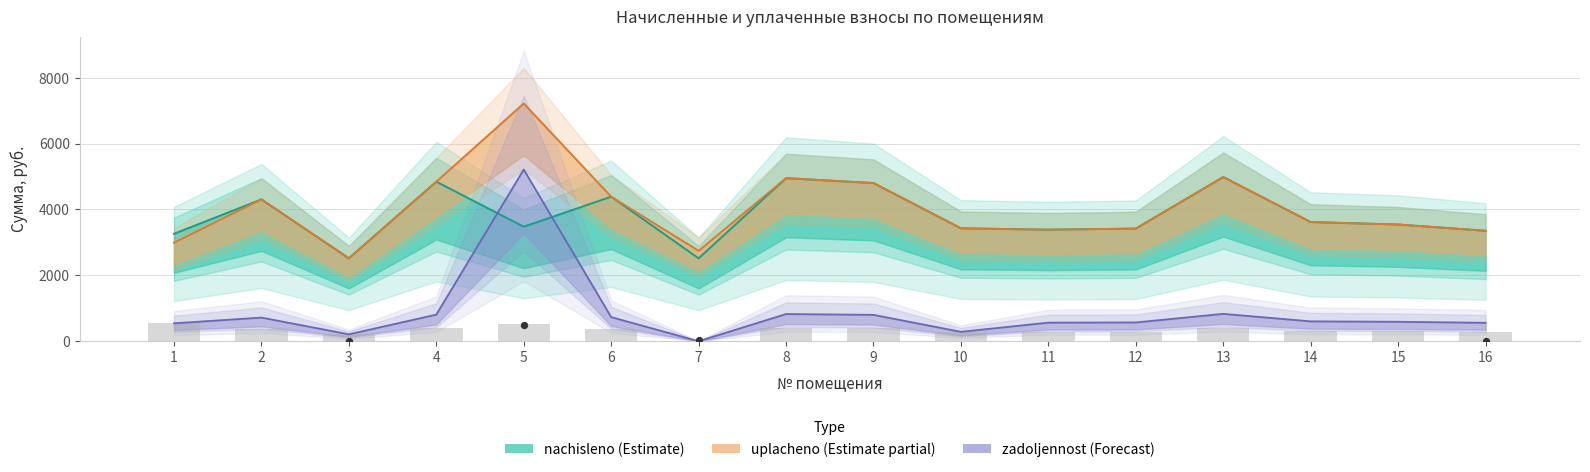

Which series has the largest total across all categories?

uplacheno